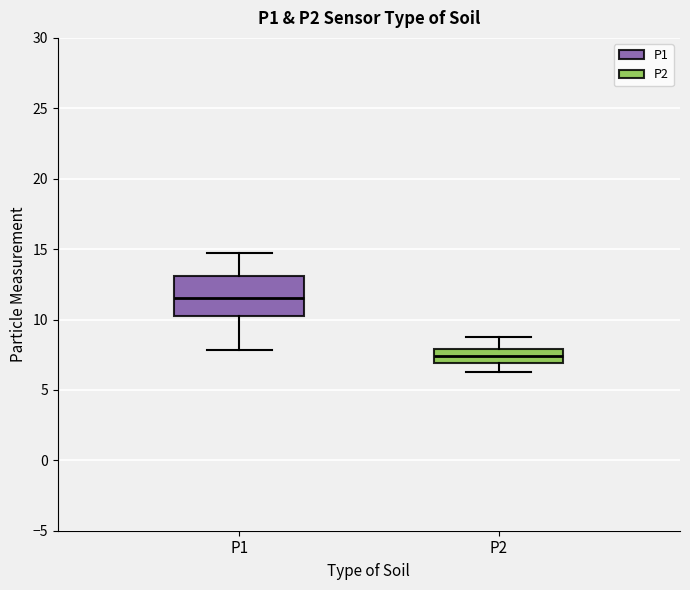

Reading left to right, read every box against the y-axis: the position of its median line, the range the box covers, and the ends of its whiskers. The values are not printed on the chart, so give them approximately, as read against the axis.

P1: median 11.5, box 10.0 to 13.0, whiskers 8.0 to 15.0
P2: median 7.5, box 7.0 to 8.0, whiskers 6.5 to 9.0